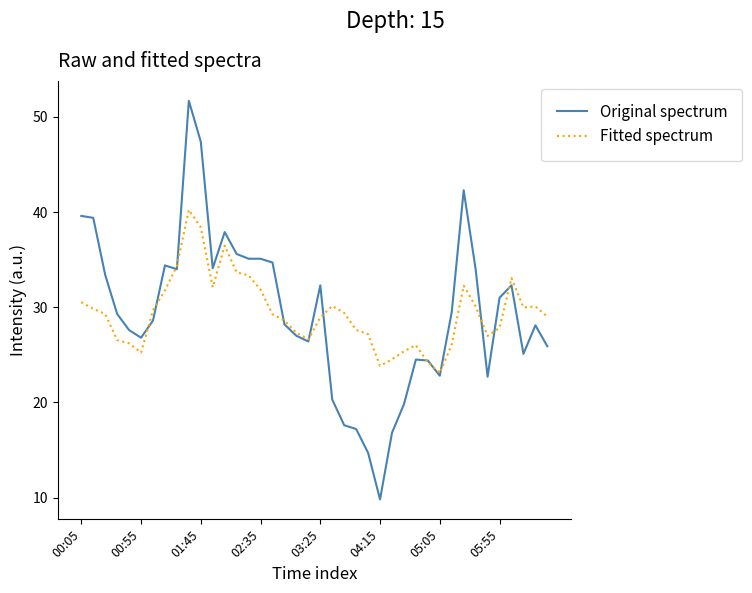

Which series has the largest range (max minus min)?

Original spectrum